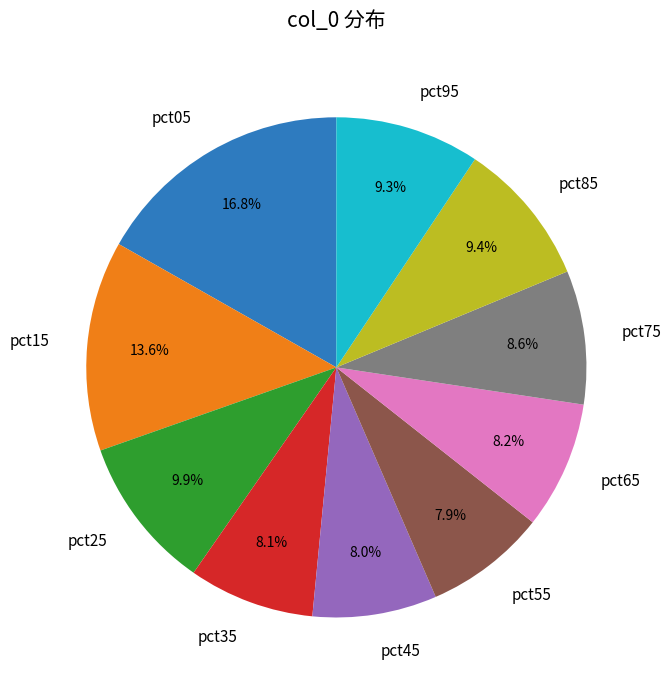

Is it true that pct65 is 1% of the pie?

False